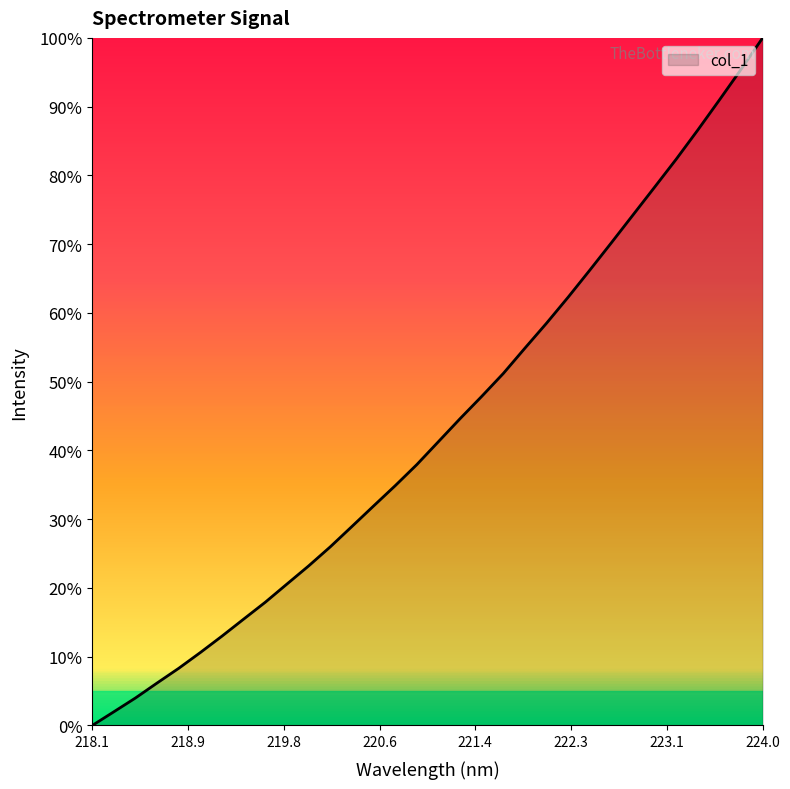

What is the maximum value shown in the chart?

100.0